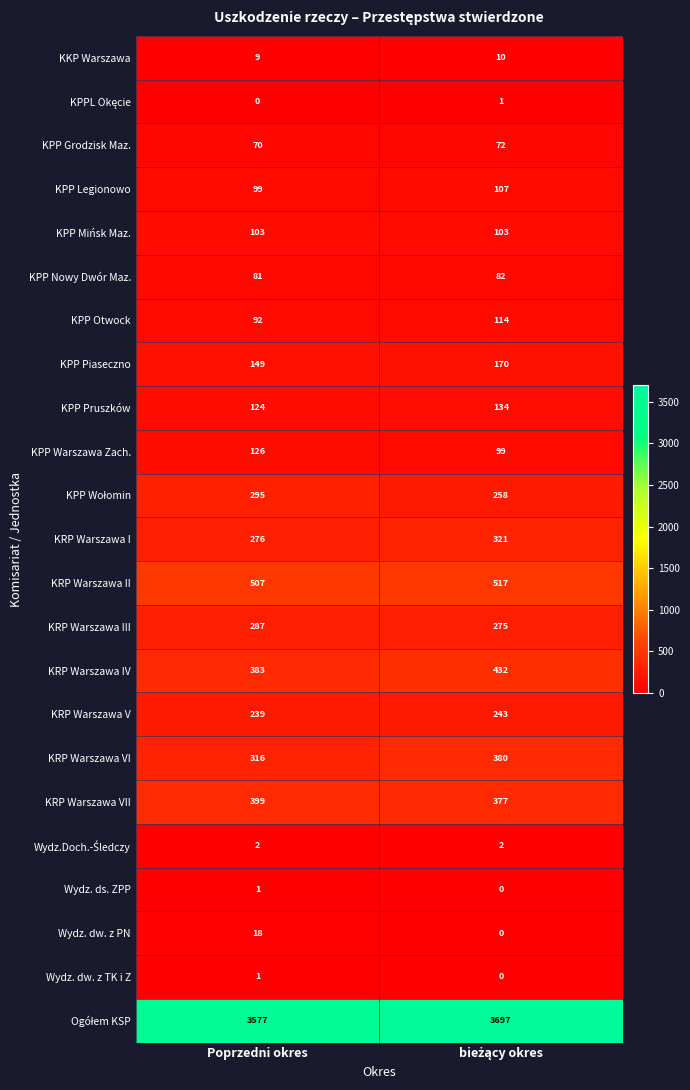

What is the average value of the Wydz. dw. z PN series?

9